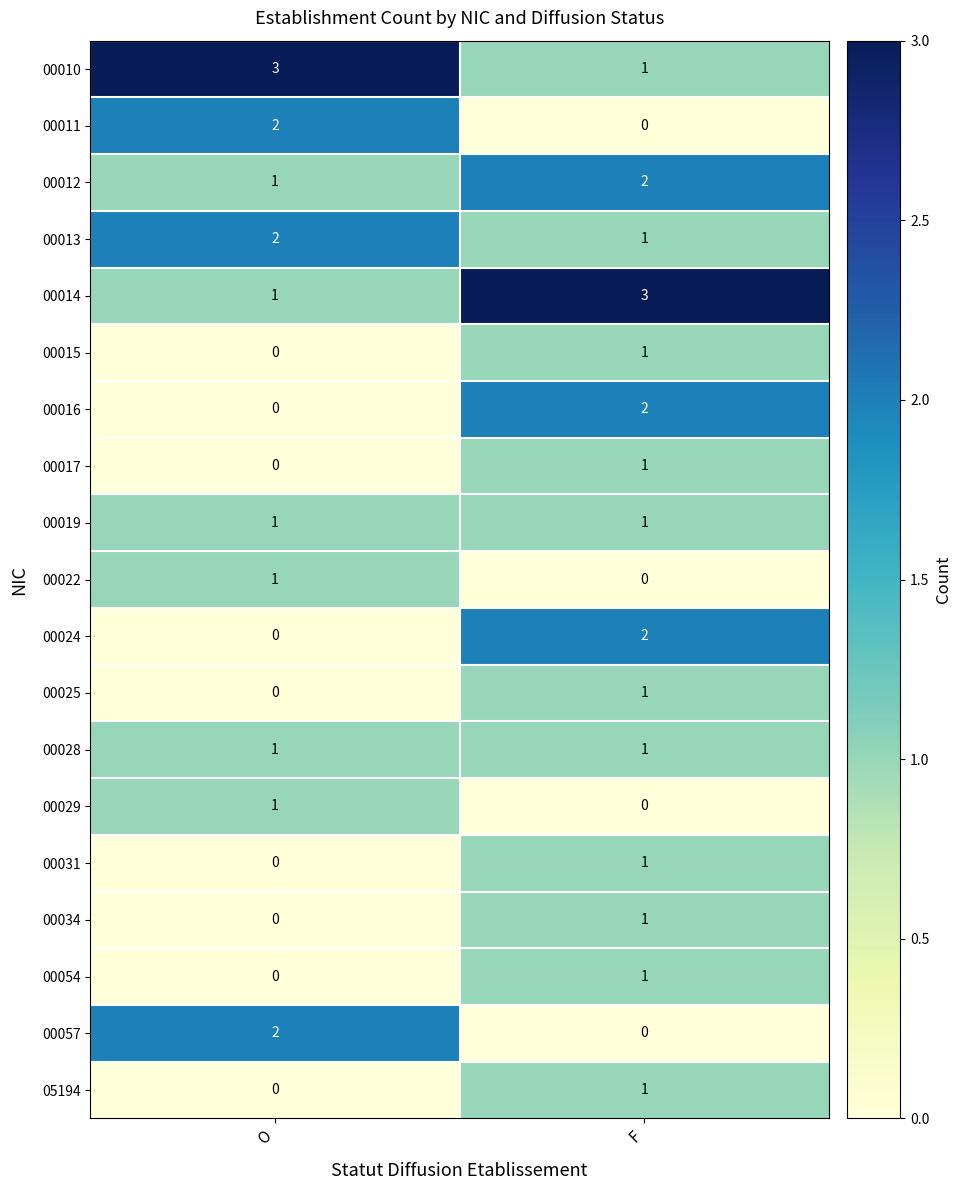

Rank the categories by 05194 value from highest to lowest.

F, O